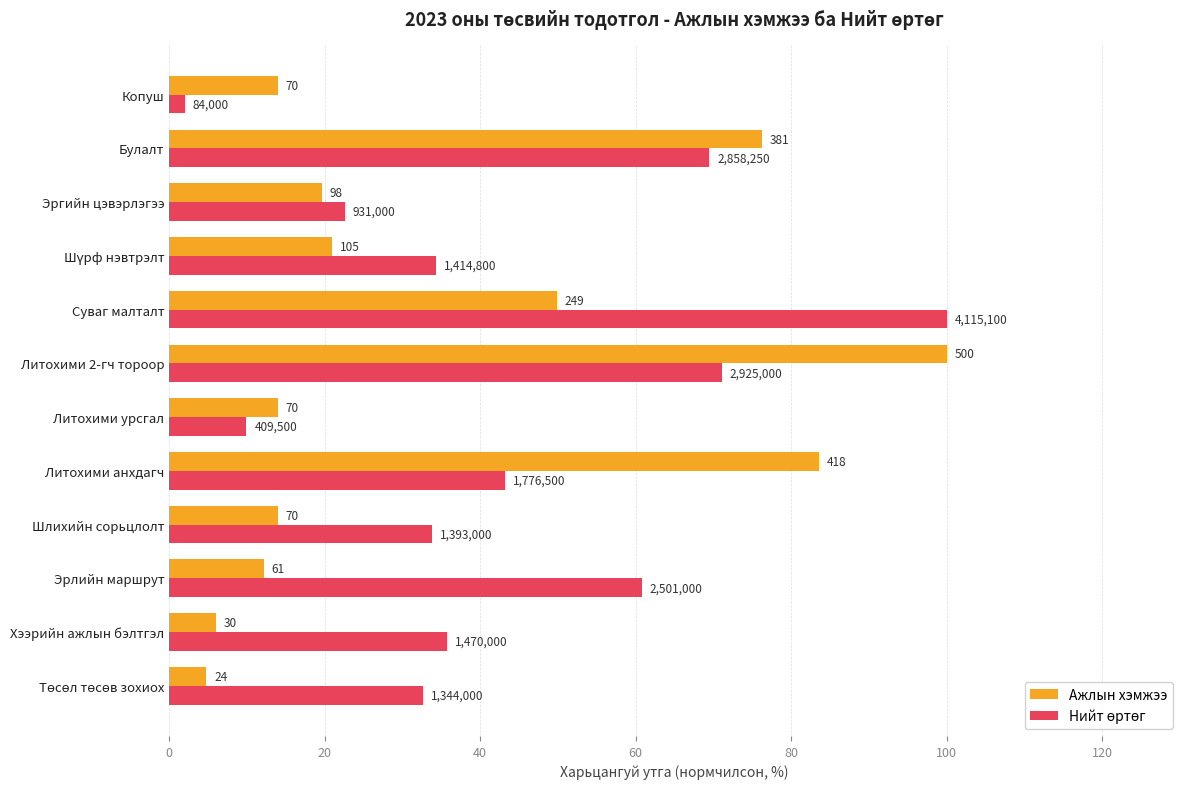

What are all the series names shown in the legend?

Ажлын хэмжээ, Нийт өртөг